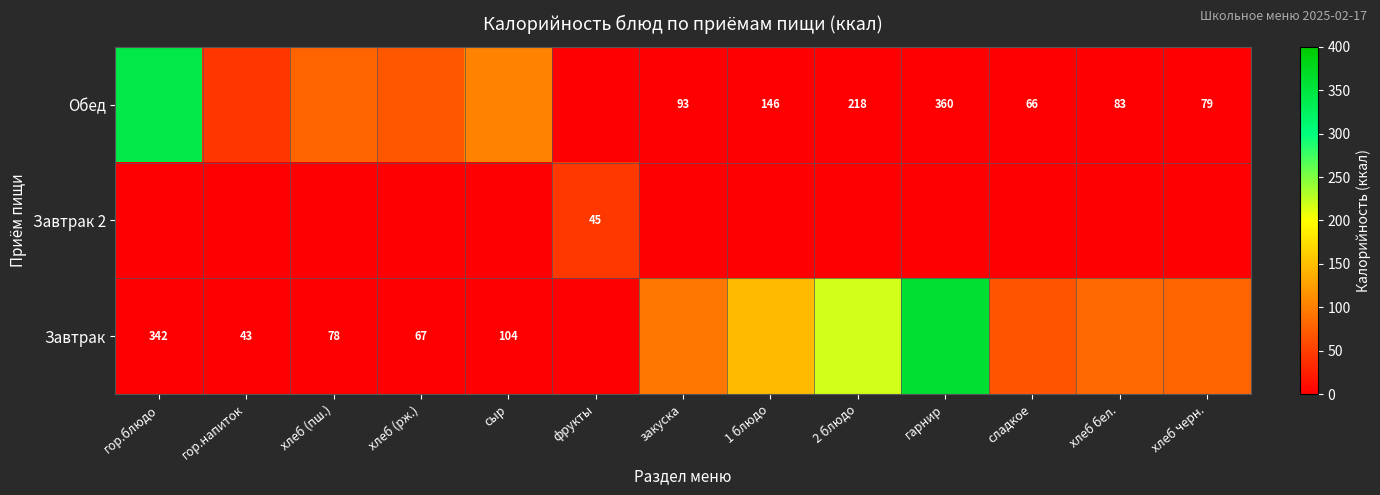

True or false: Обед has a value of -204.0 at хлеб черн..

False